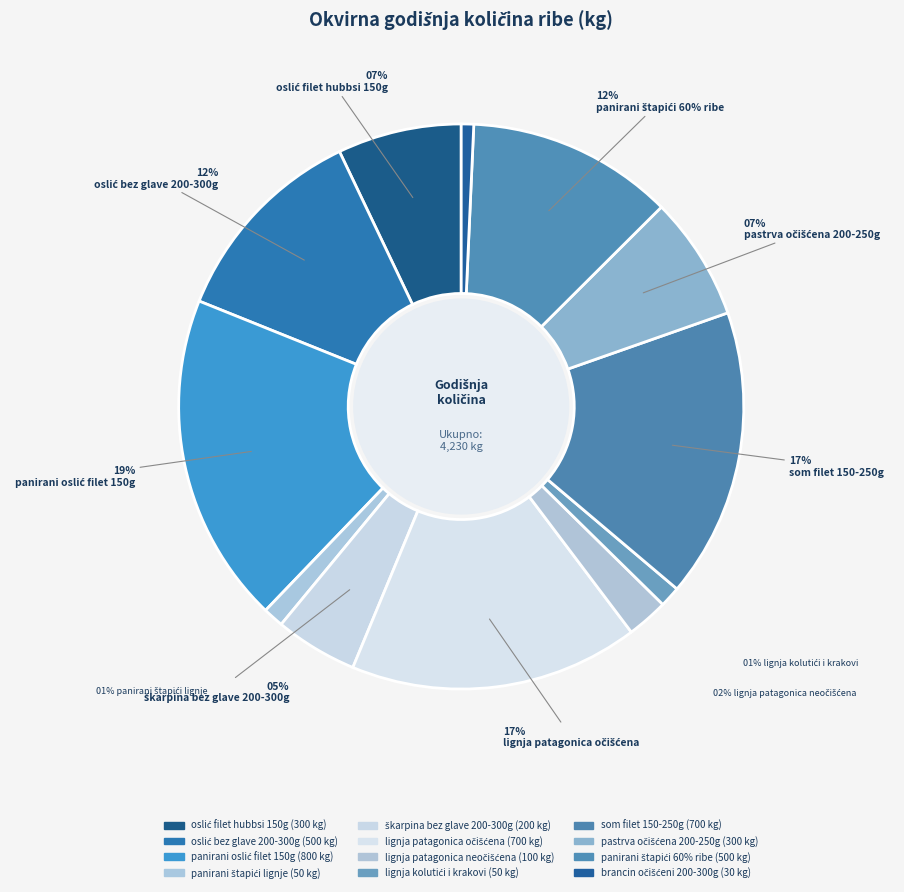

What is the largest slice in the pie chart?

panirani oslić filet 150g